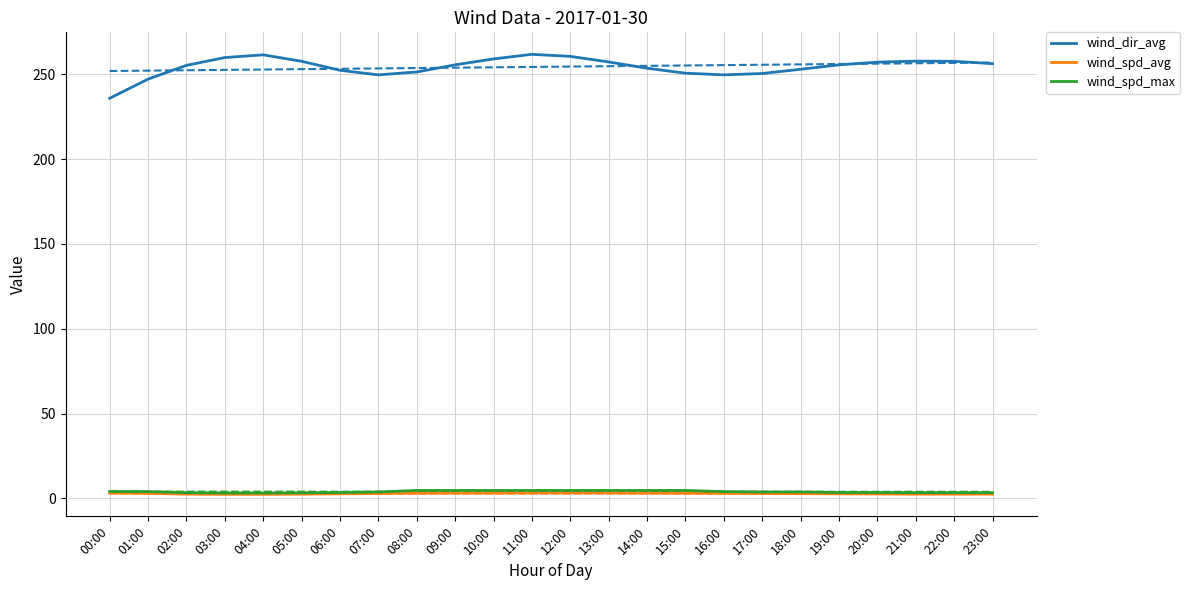

List the series in order of their peak value, lowest first.

wind_spd_avg, wind_spd_max, wind_dir_avg